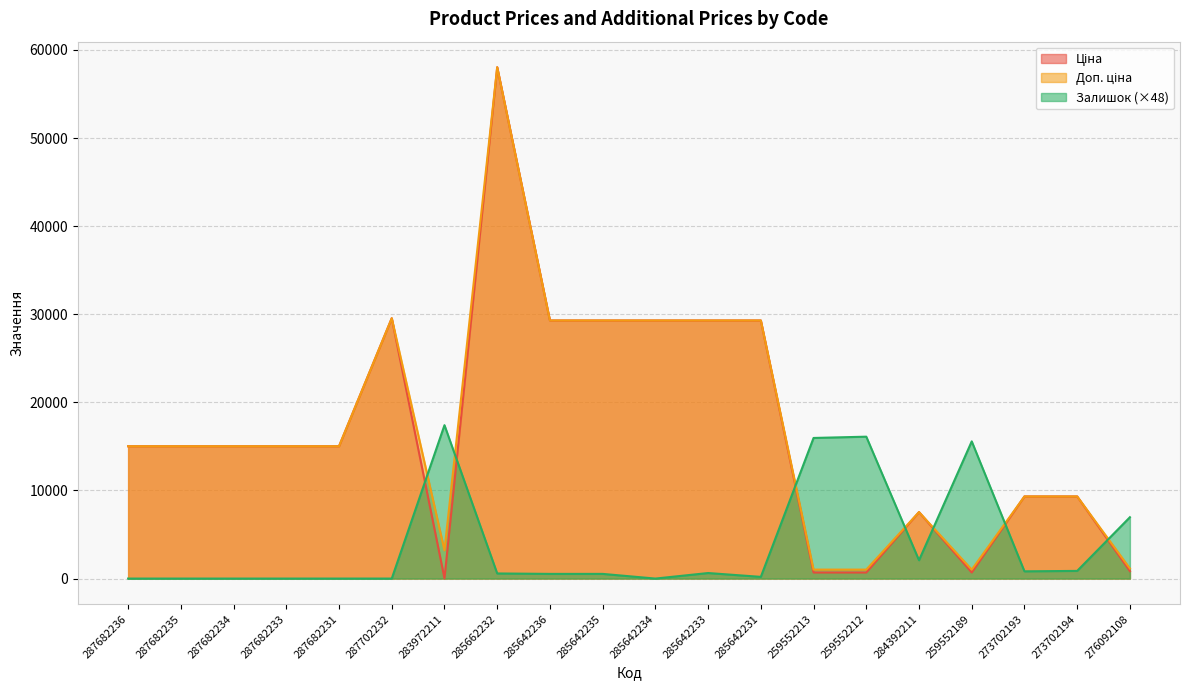

What is the total value across all series at 284392211?

17171.4